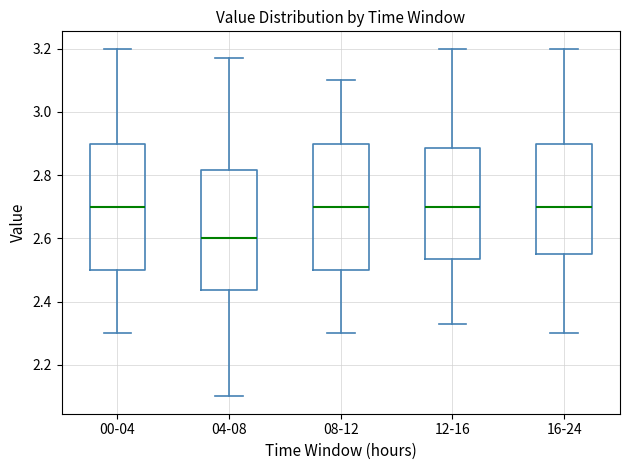

Reading left to right, transcribe this box plot: for each box, give where its median line is, the range the box spans, and where its two whiskers end, as read against the y-axis. The values are not printed on the chart, so give them approximately, as read against the axis.

00-04: median 2.70, box 2.50 to 2.90, whiskers 2.30 to 3.20
04-08: median 2.60, box 2.44 to 2.82, whiskers 2.10 to 3.18
08-12: median 2.70, box 2.50 to 2.90, whiskers 2.30 to 3.10
12-16: median 2.70, box 2.54 to 2.88, whiskers 2.34 to 3.20
16-24: median 2.70, box 2.56 to 2.90, whiskers 2.30 to 3.20